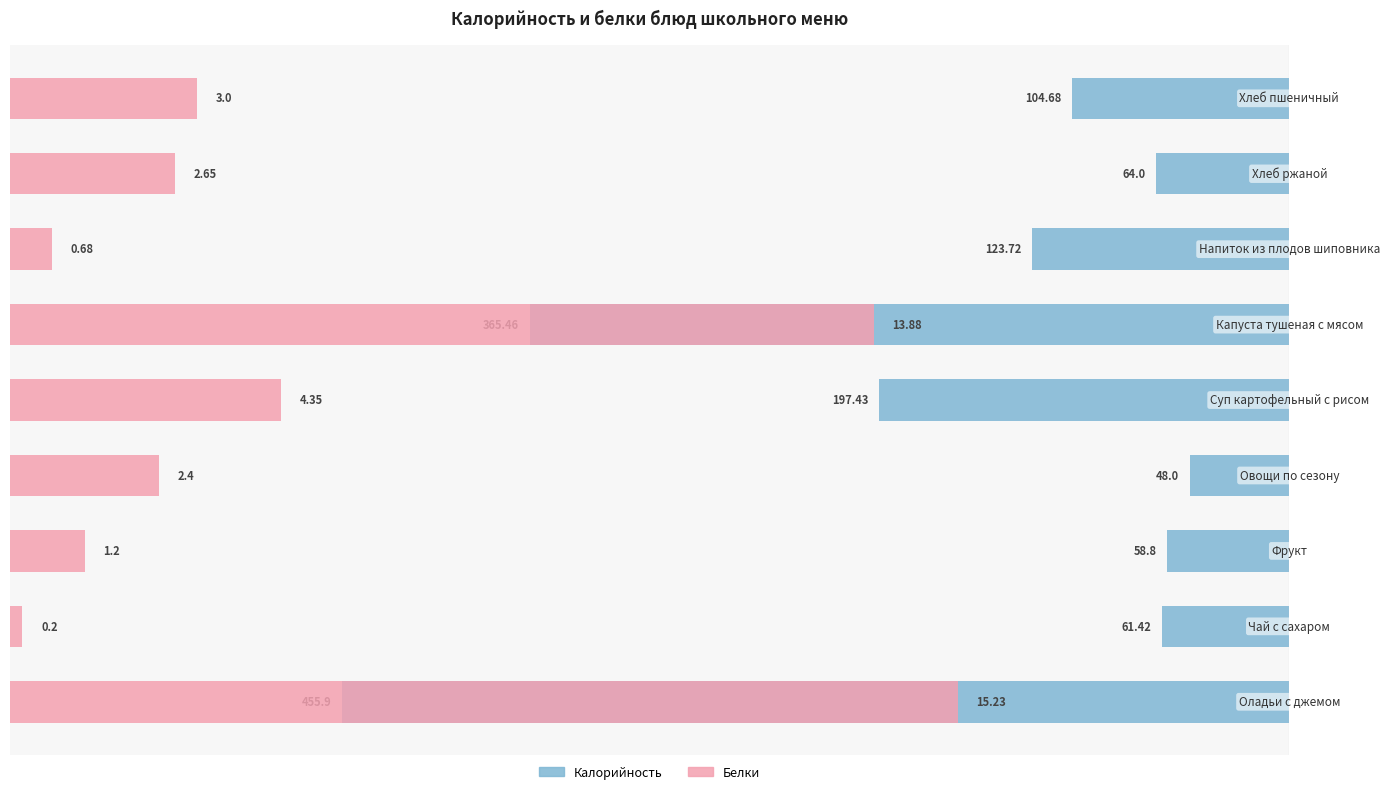

Count the number of categories in the chart.

9